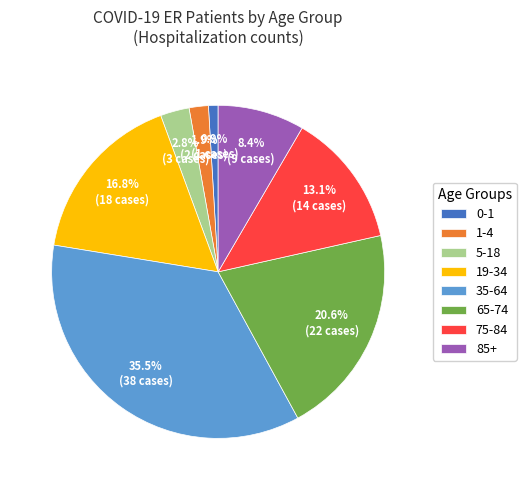

What is the ratio of the value at 75-84 to the value at 35-64?

0.4